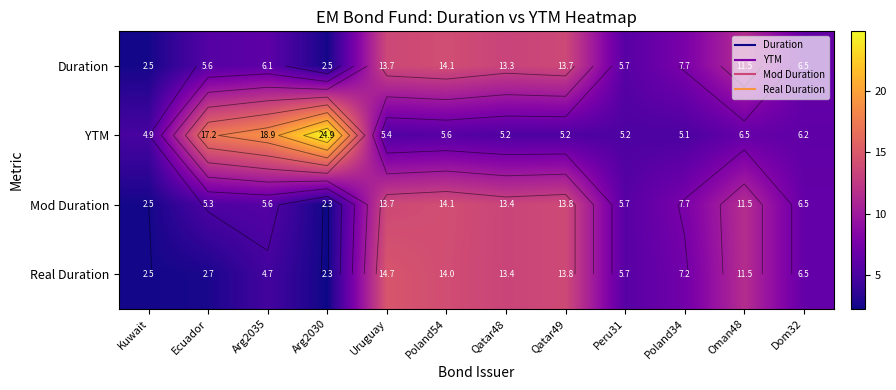

What is the minimum value for Mod Duration?

2.3